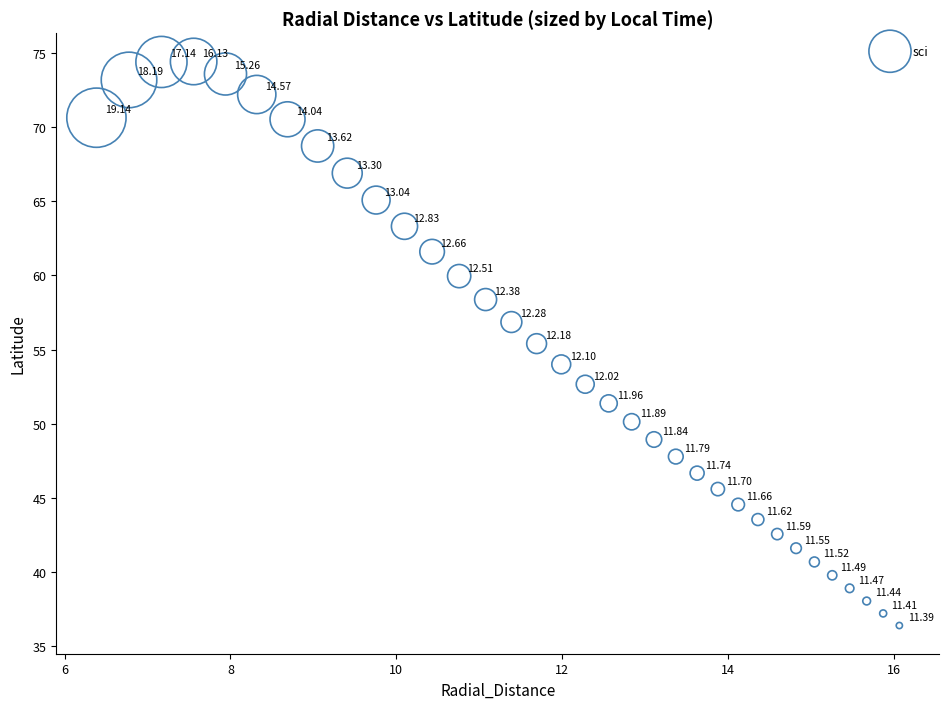

What is the range of X values (max minus min)?

9.7